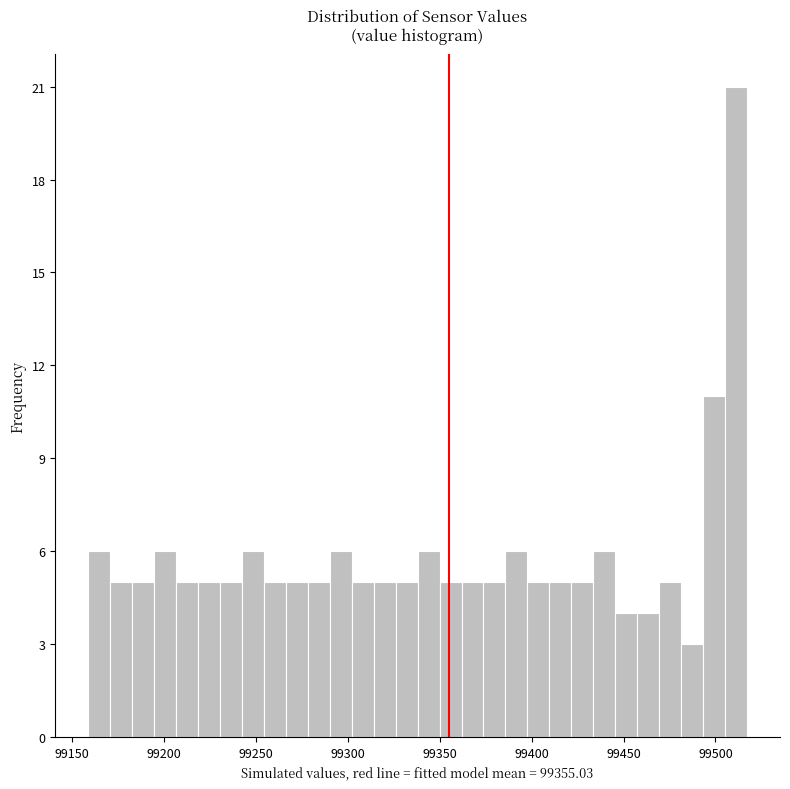

Around what value on the x-axis is the tallest bar? Give the approximate position of its centre, as read against the axis.

99510